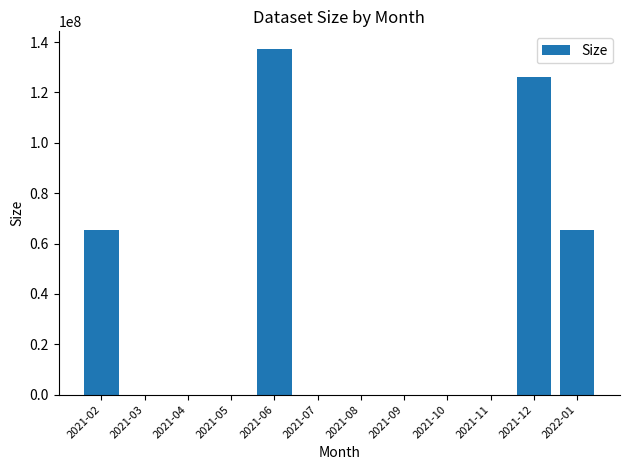

The value at 2021-05 is 0. True or false?

True